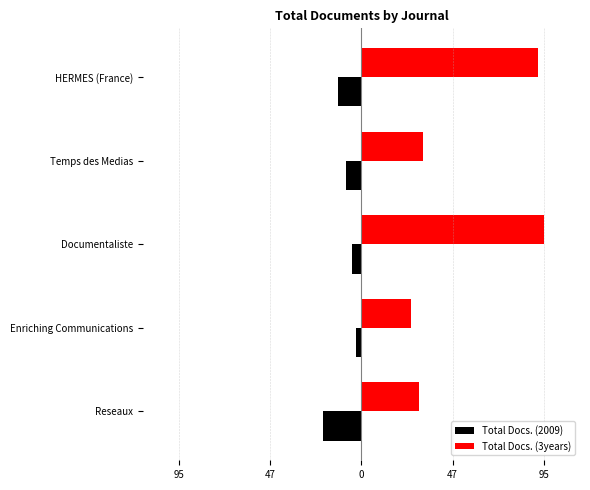

What are all the series names shown in the legend?

Total Docs. (2009), Total Docs. (3years)